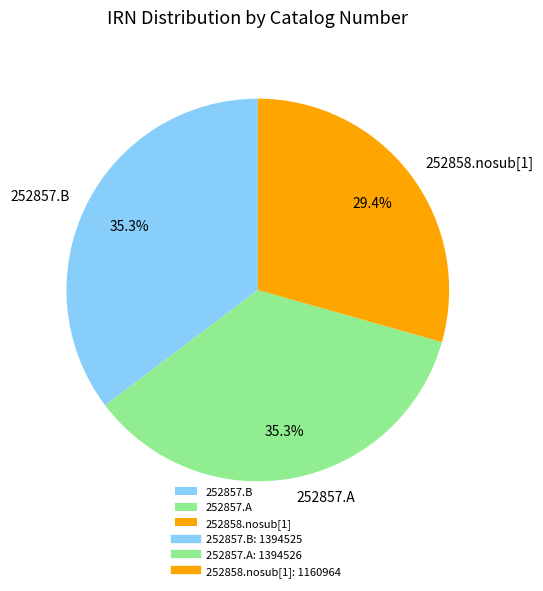

What percentage is the 252857.A slice, to the nearest percent?

35%